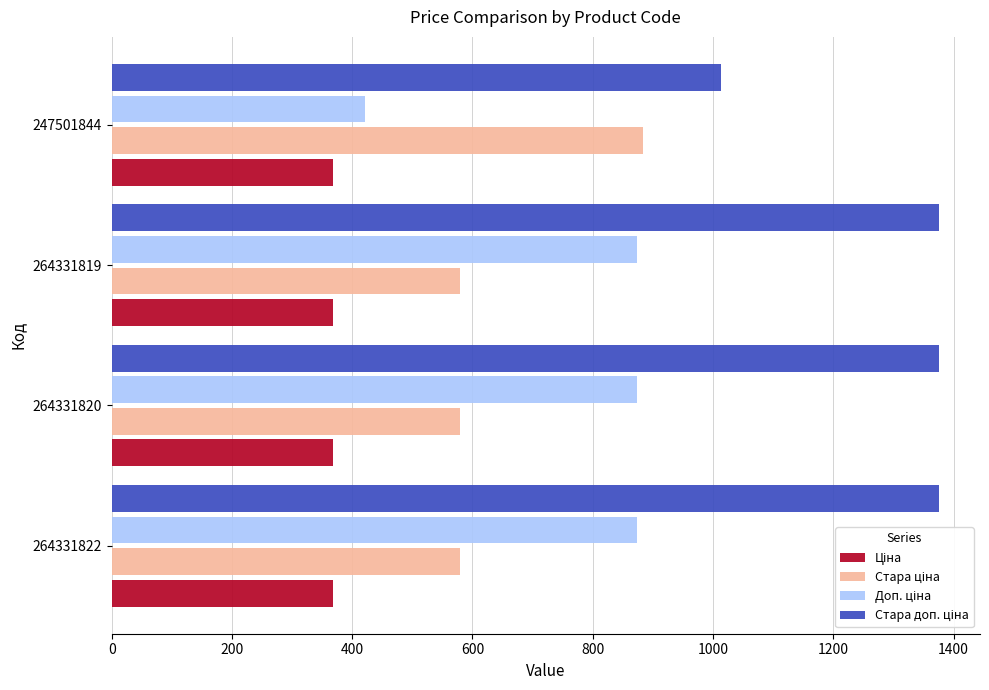

At how many categories does at least one series exceed 676?

4